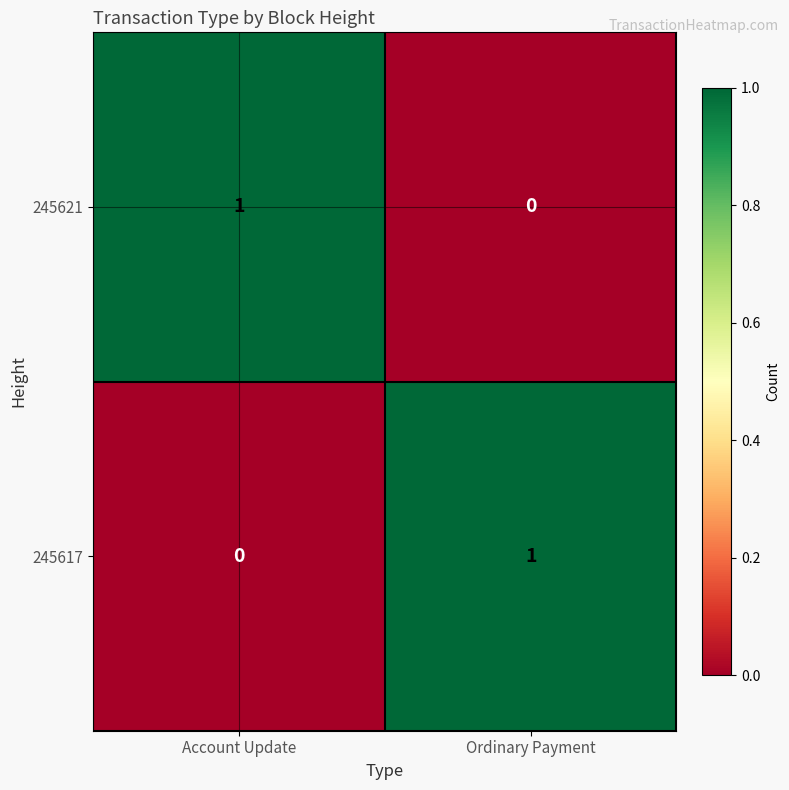

At which label is 245617 closest to 0?

Account Update